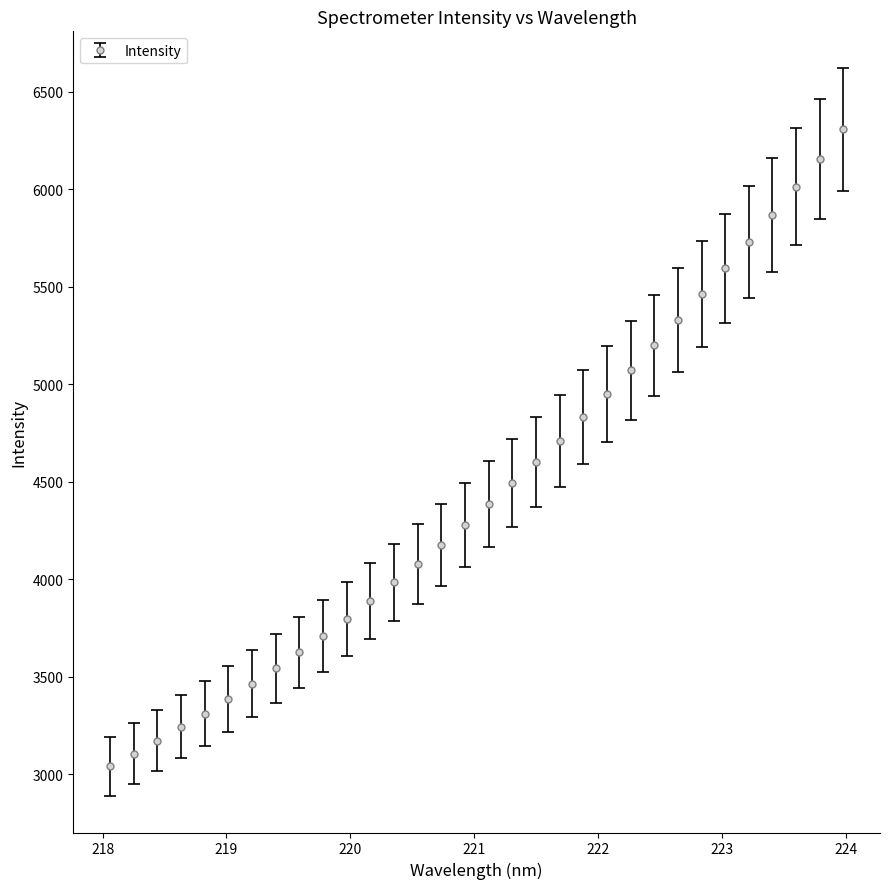

What is the value of the 21st point from the left?

4830.0